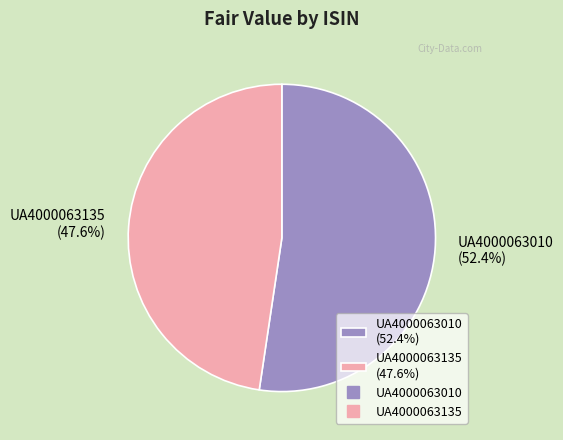

Is there any slice that represents more than half of the pie?

Yes